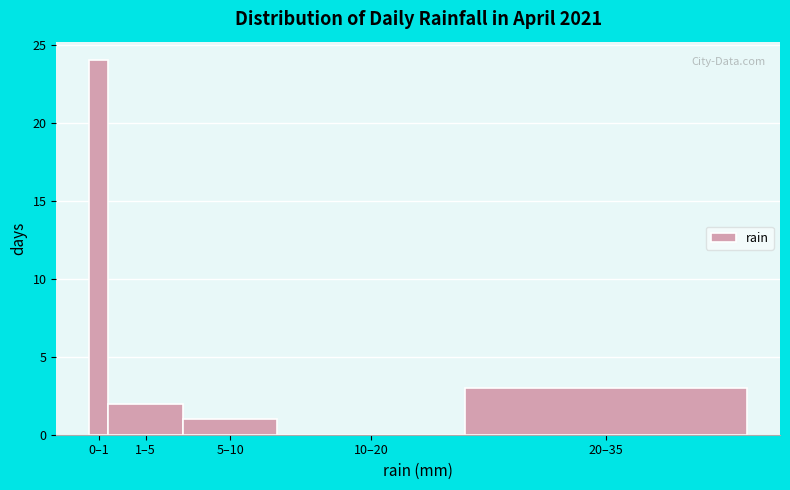

Reading left to right, extract all data points from this chart.

0–1=24	1–5=2	5–10=1	10–20=0	20–35=3